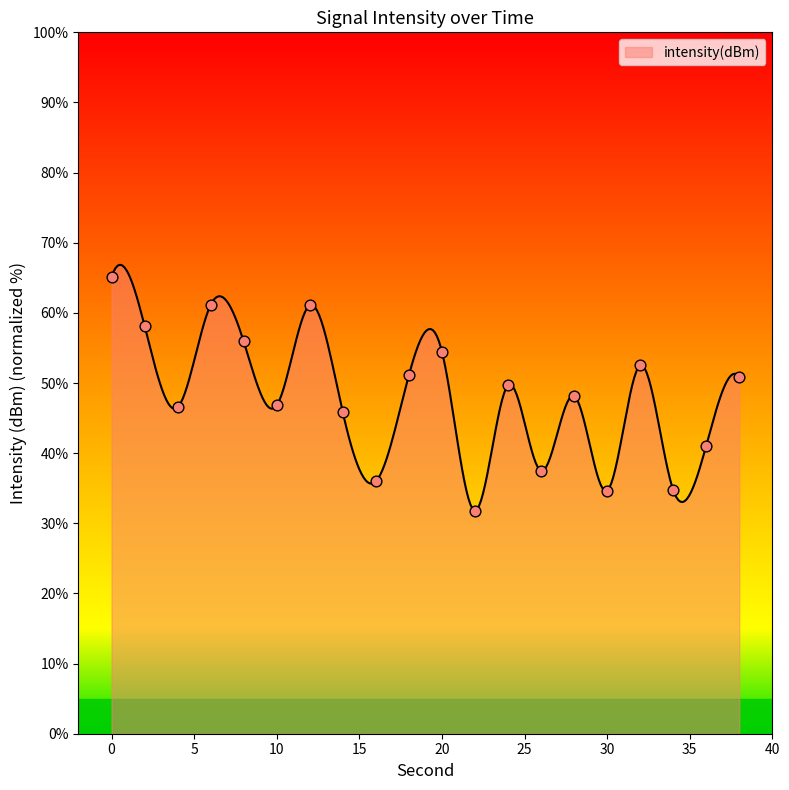

What is the change in value from 8 to 26?

-18.4